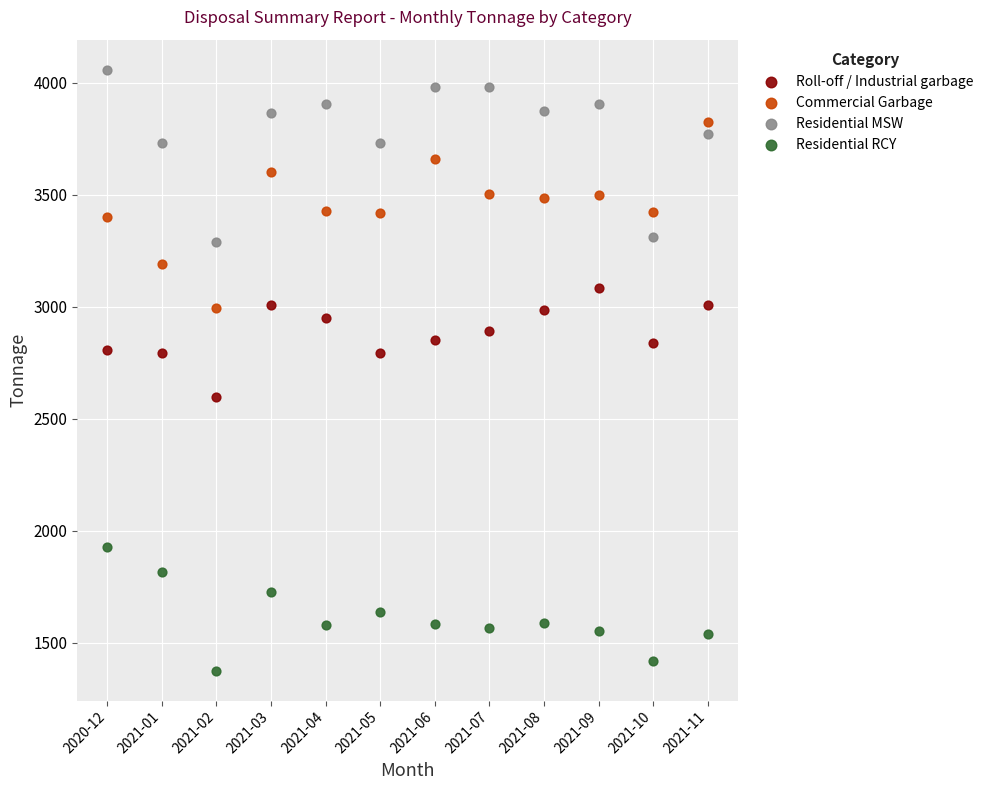

Which series contains the highest Y value?

Residential MSW